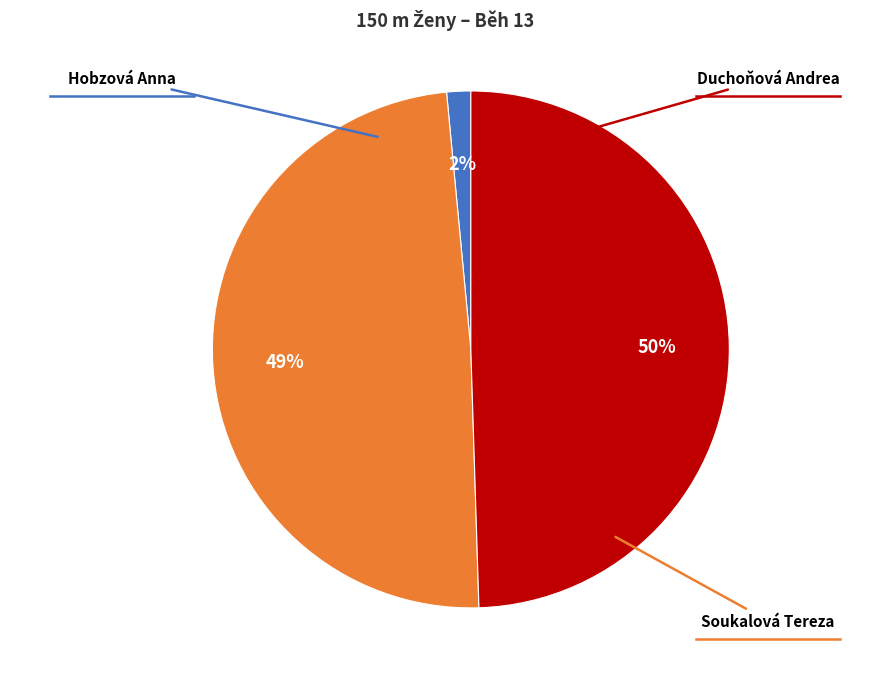

Is there a majority slice in this chart?

No